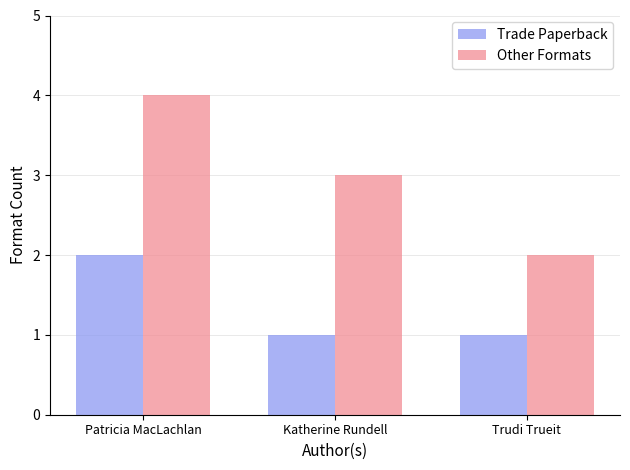

What is the difference between the maximum and minimum values in the Other Formats series?

2